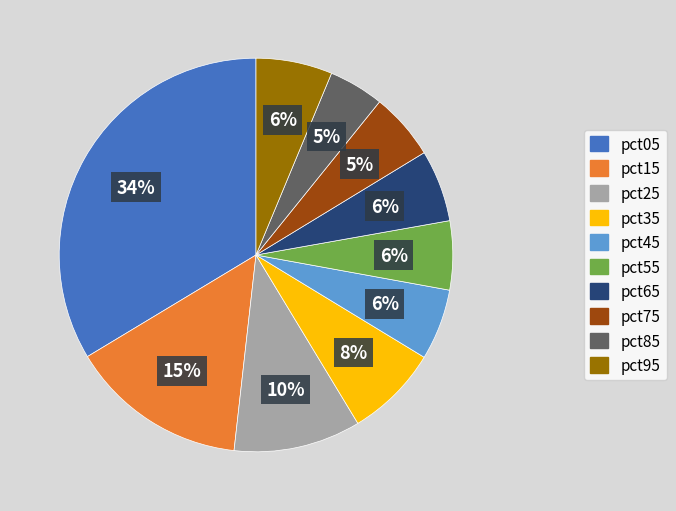

Is the sum of pct65 and pct55 greater than half?

No